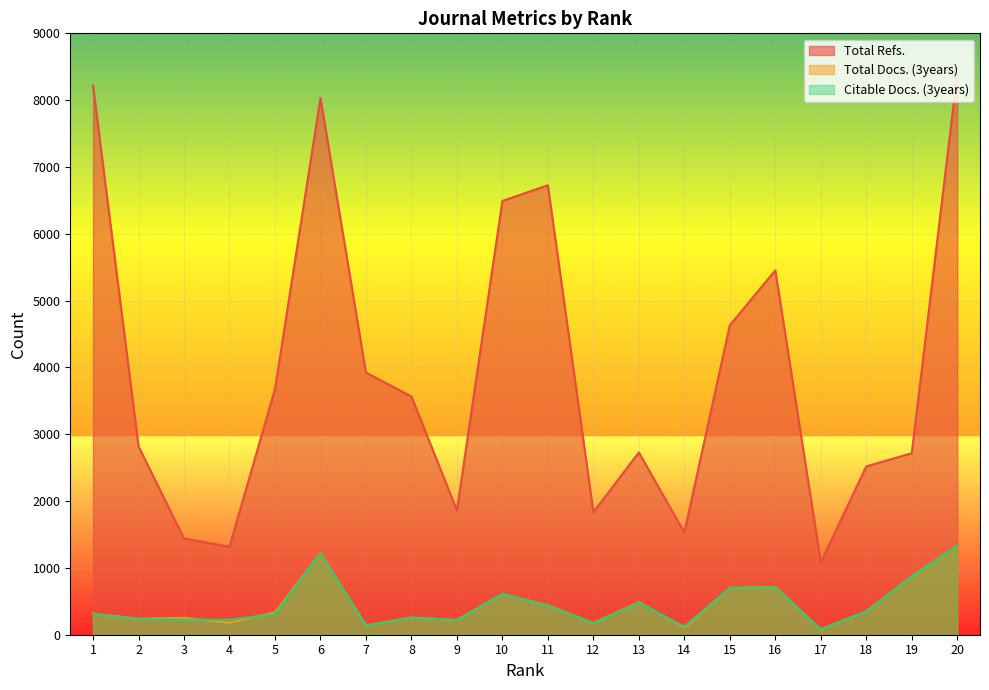

At which category is the sum across all series the highest?

20